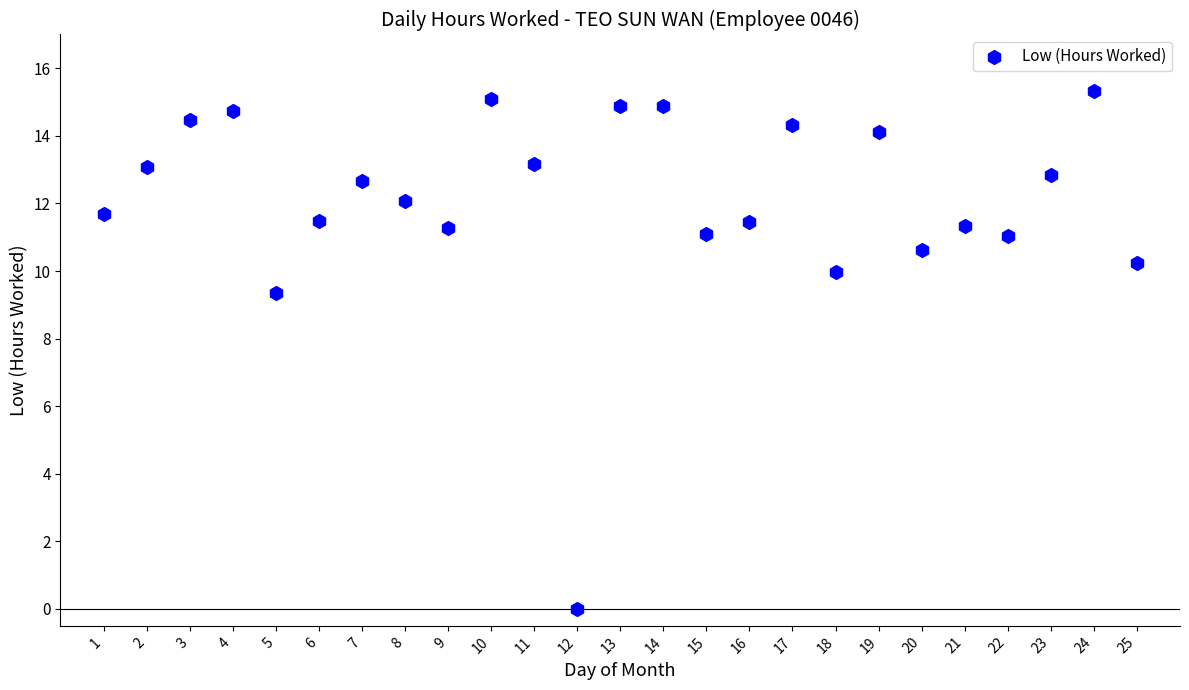

What is the range of Y values (max minus min)?

15.3